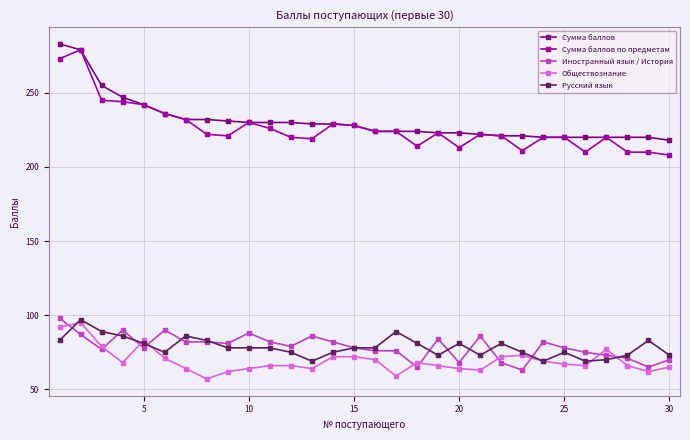

True or false: Сумма баллов по предметам has more than 1 interior local peaks.

True